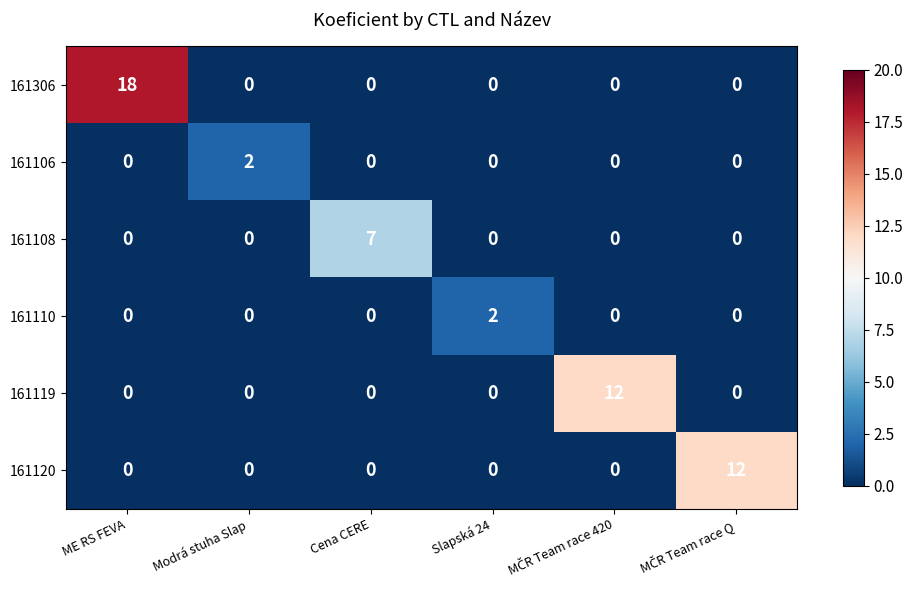

Is it true that 161120 equals 0 at Cena CERE?

True